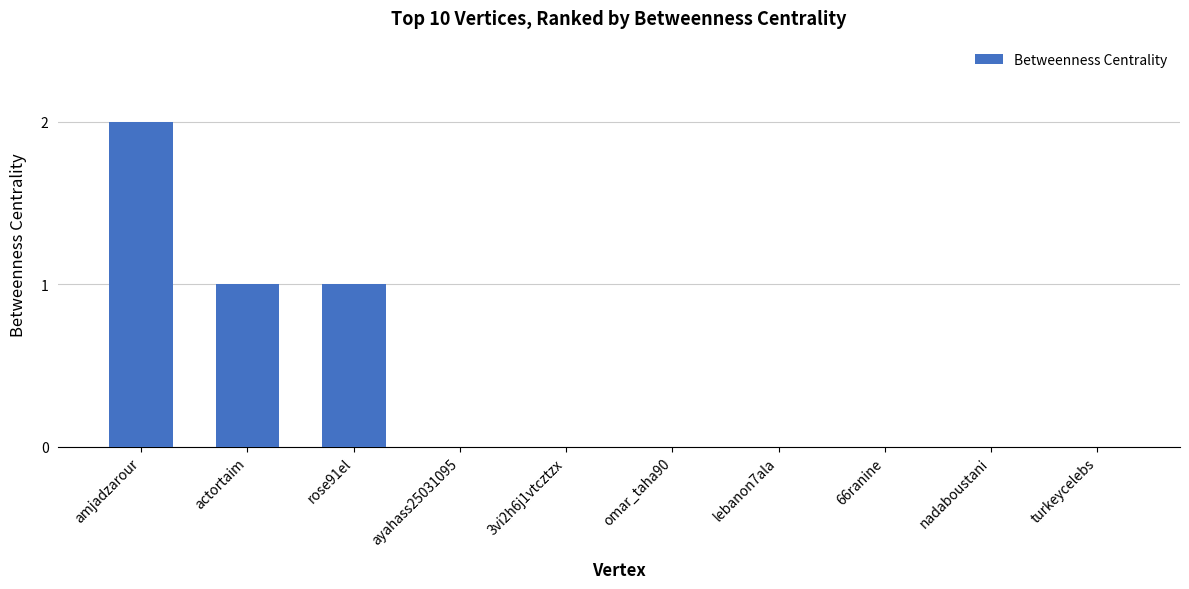

How many categories are shown in the chart?

10